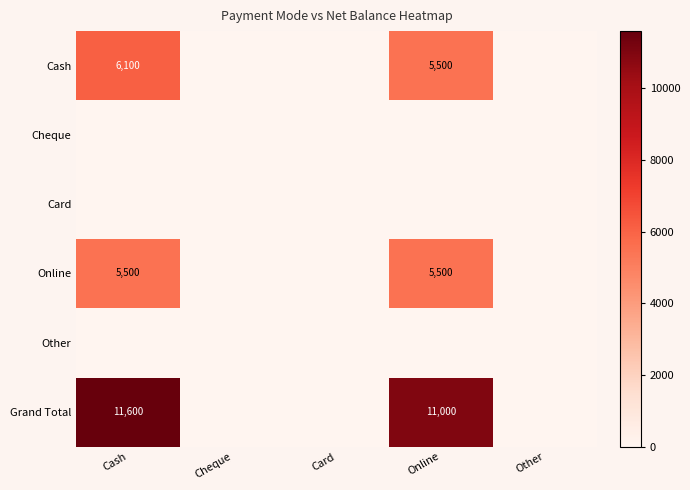

At Other, list the series in order from largest to smallest.

Cash, Cheque, Card, Online, Other, Grand Total